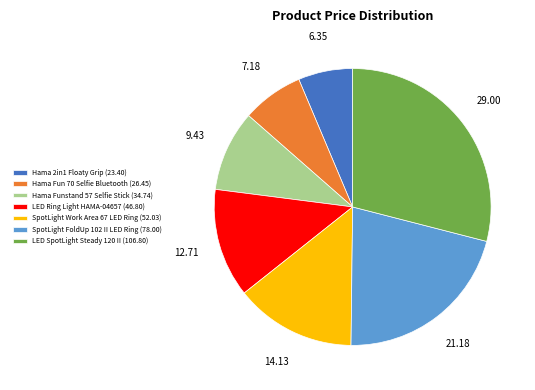

Which slice is the smallest?

Hama 2in1 Floaty Grip